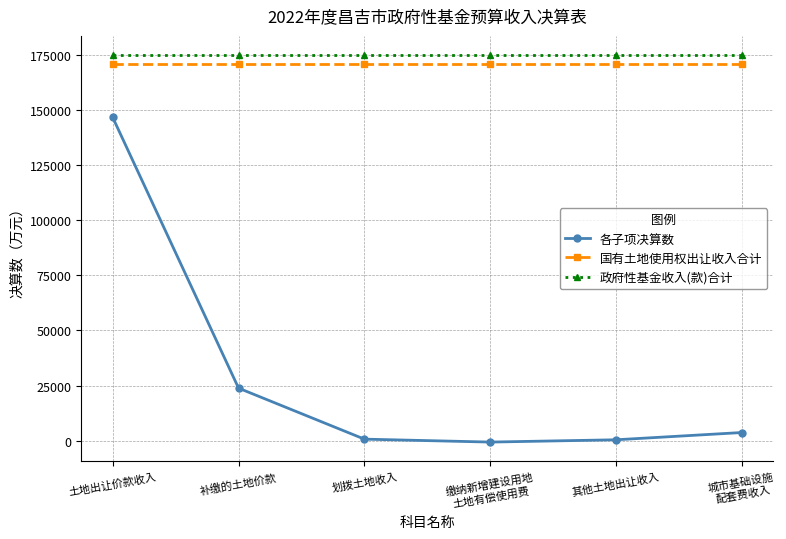

The value of 政府性基金收入(款)合计 at 土地出让价款收入 is 297572. True or false?

False